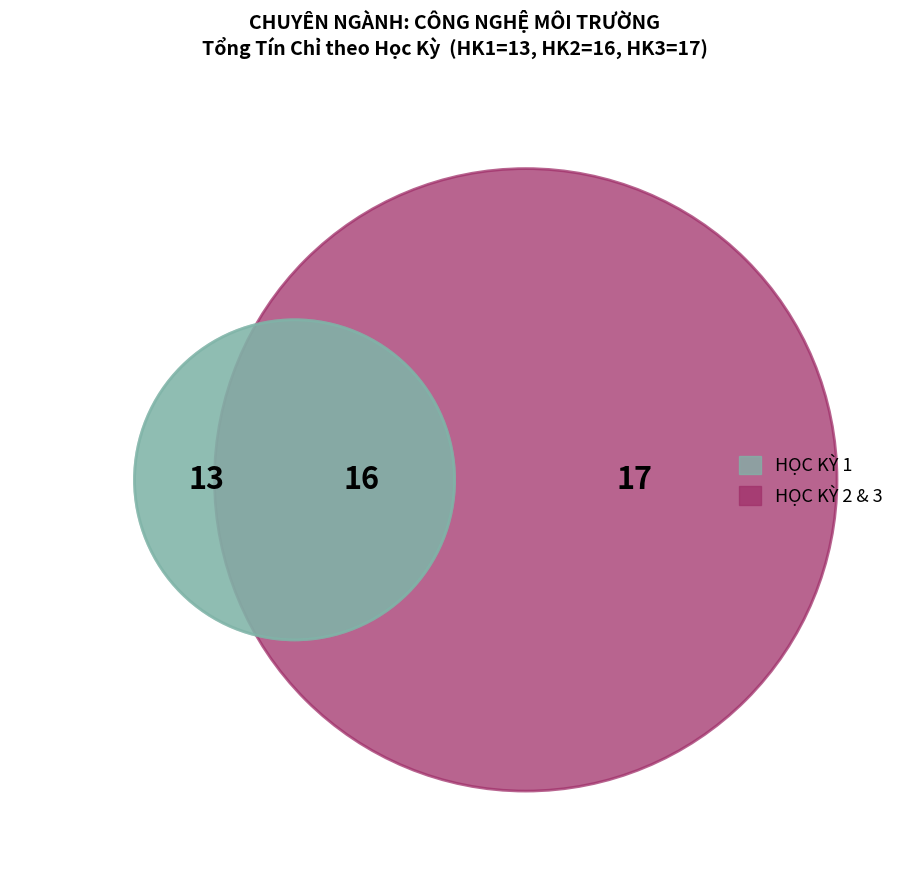

How many segments does this pie chart have?

3